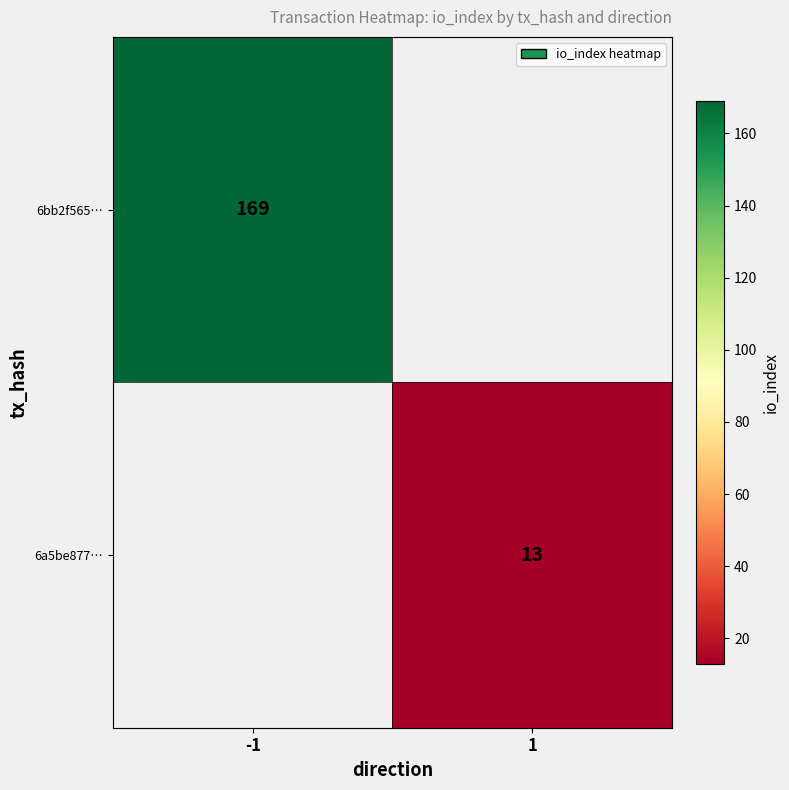

Is the value of 6bb2f565… at -1 greater than the value of 6a5be877… at 1?

Yes